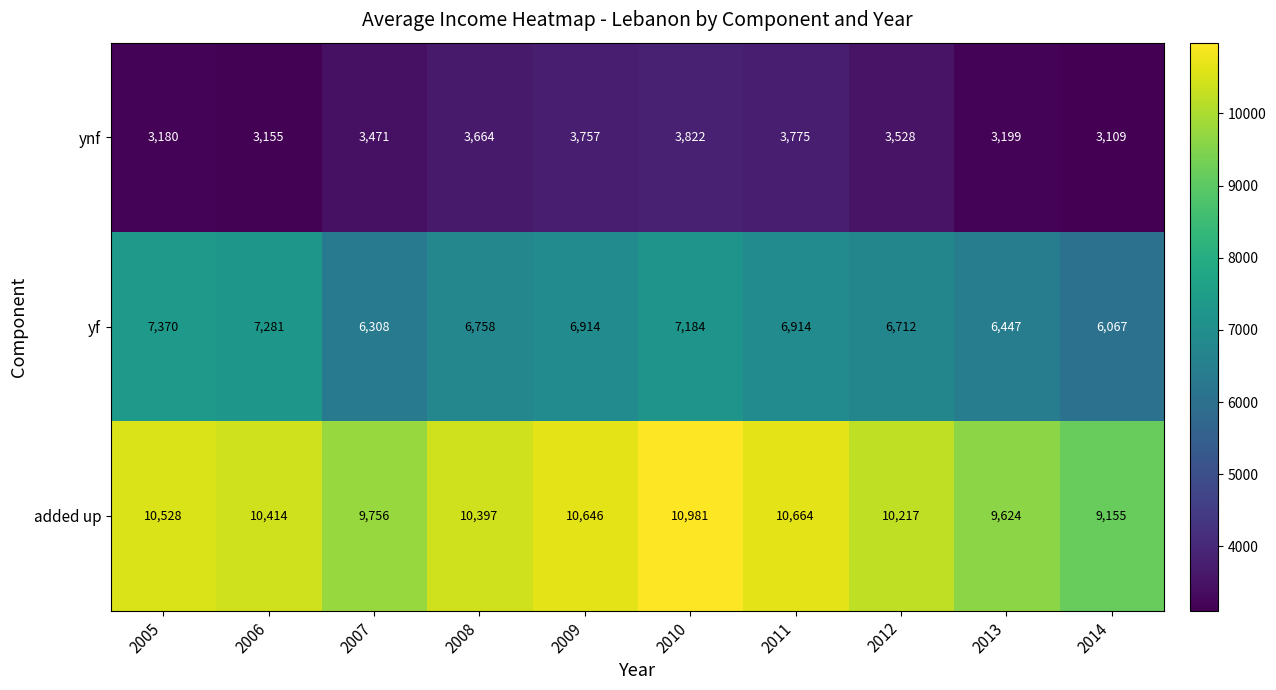

Which series has the largest total across all categories?

added up